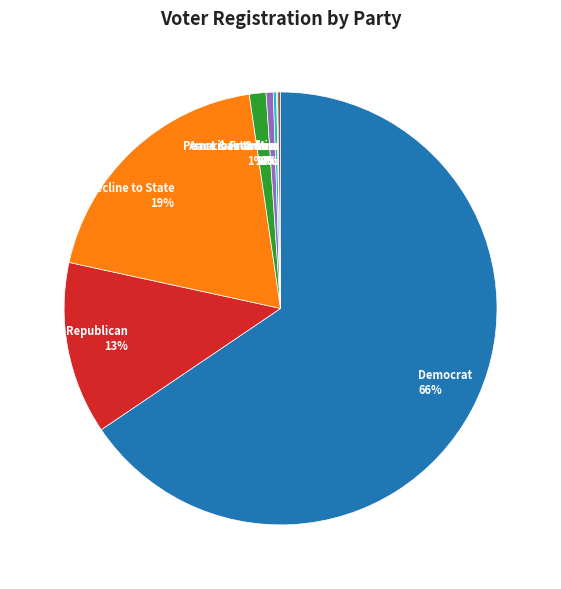

True or false: Republican accounts for 13% of the total.

True